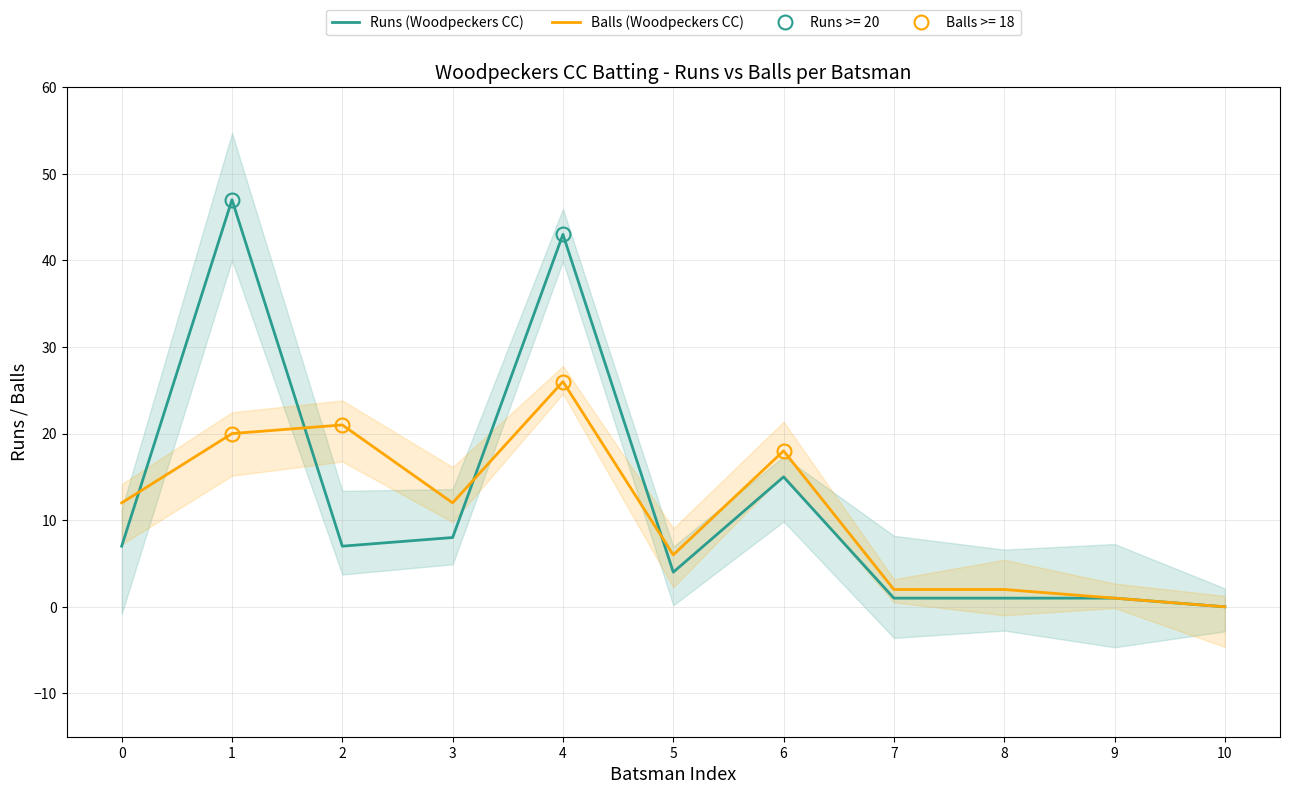

Where does the Runs (Woodpeckers CC) series first go above 7?

1